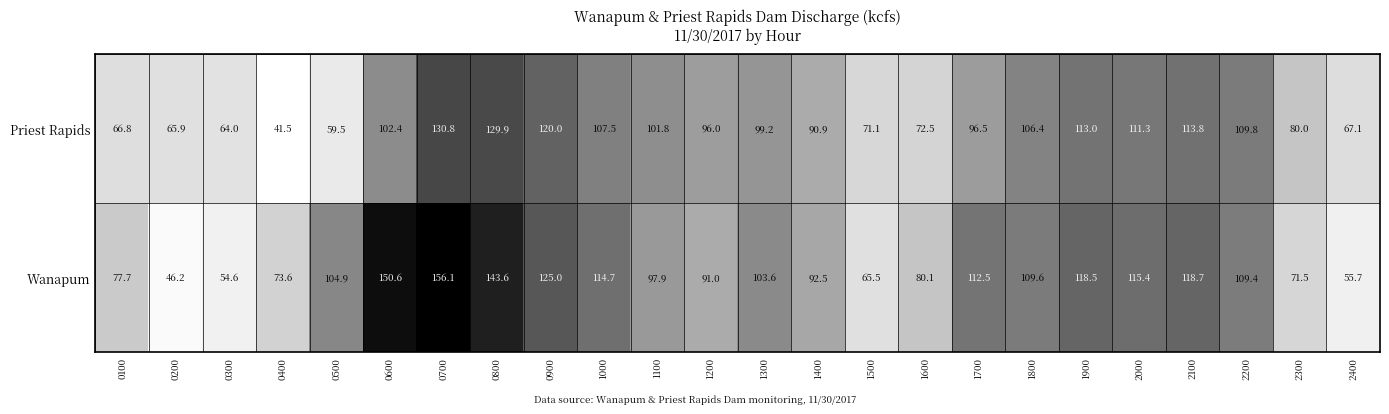

At which label is Priest Rapids closest to 86?

1400